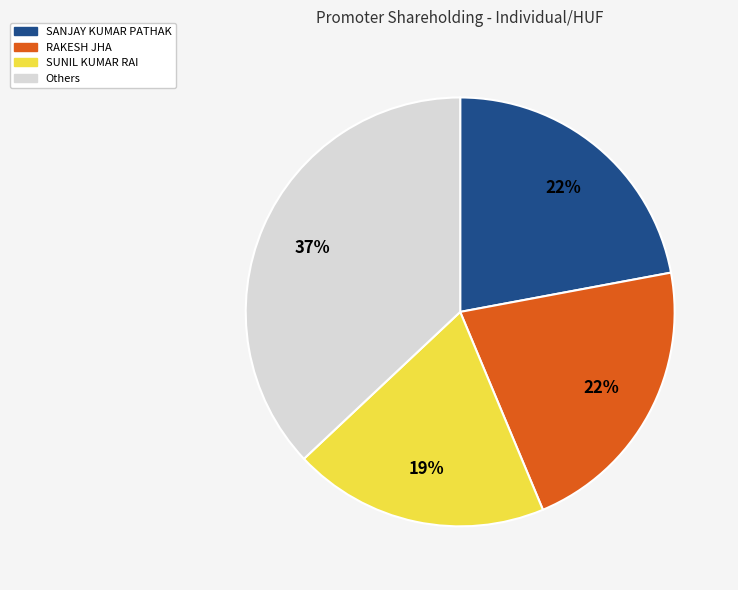

Is there any slice that represents more than half of the pie?

No